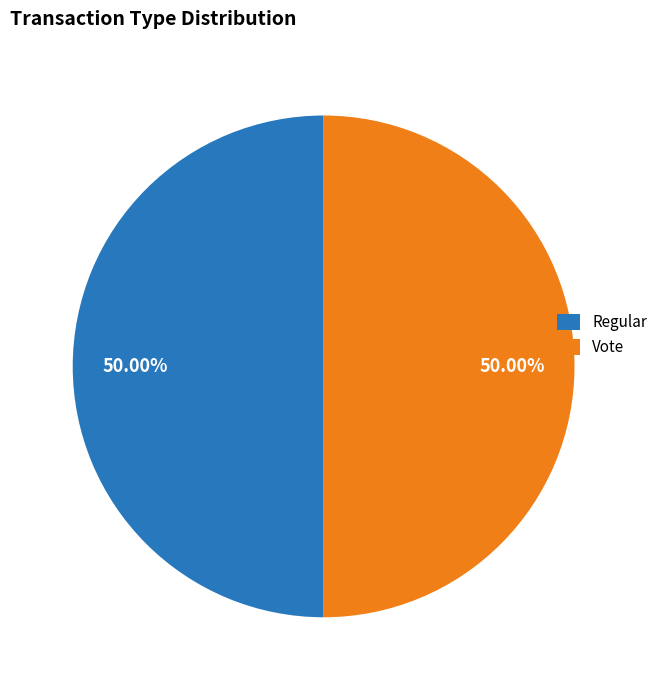

Do Vote and Regular together represent more than half of the pie?

Yes